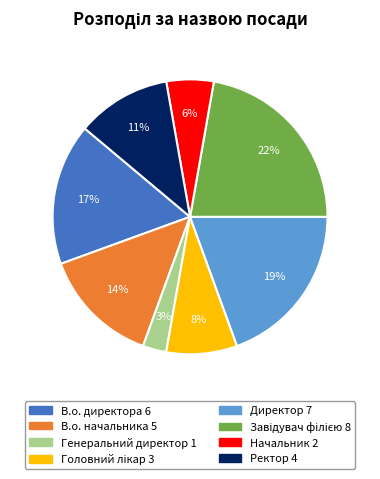

Do В.о. директора and В.о. начальника together represent more than half of the pie?

No